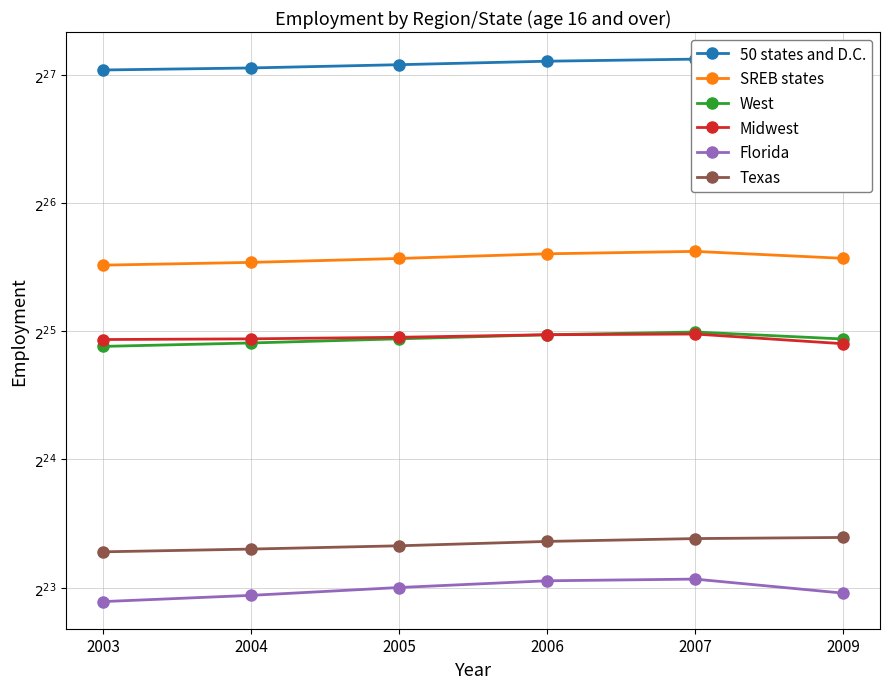

Does the chart display data point markers on the line(s)?

Yes